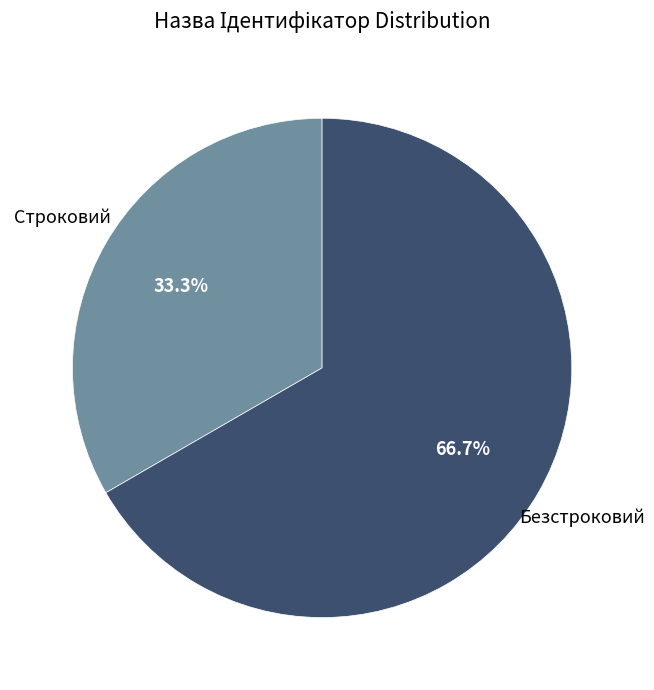

Is there a majority slice in this chart?

Yes